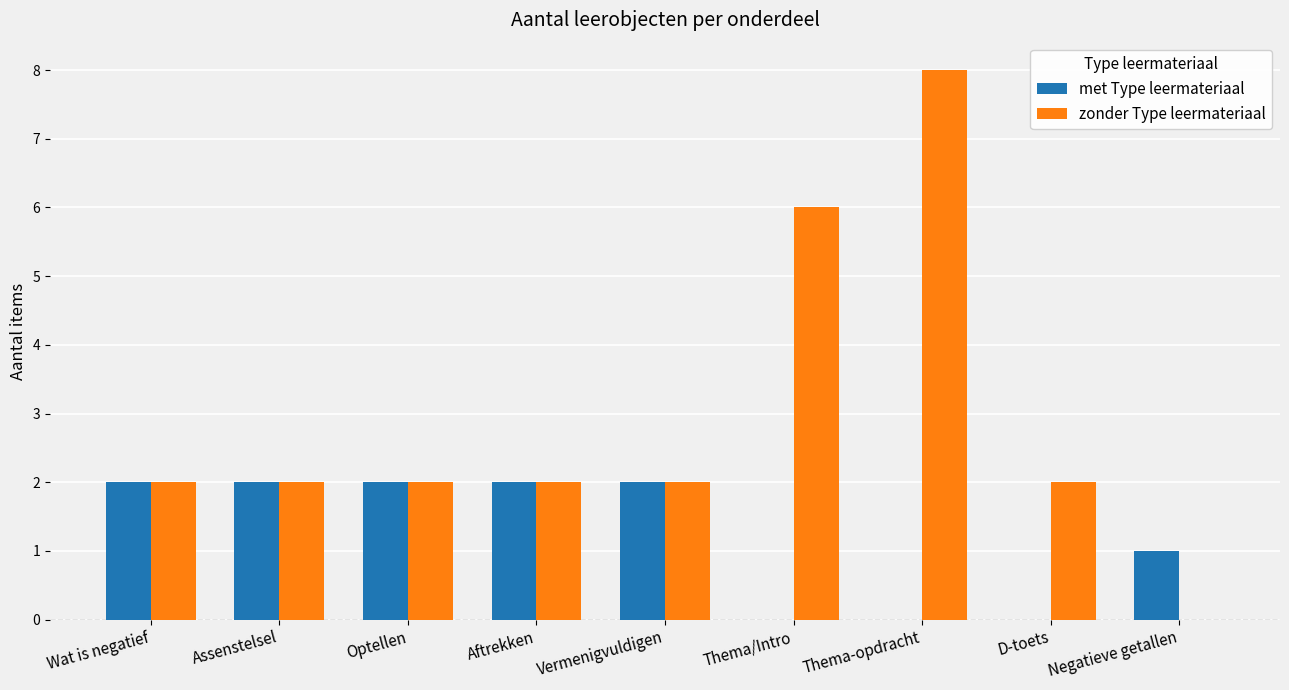

The met Type leermateriaal series shows 3 at Aftrekken. True or false?

False